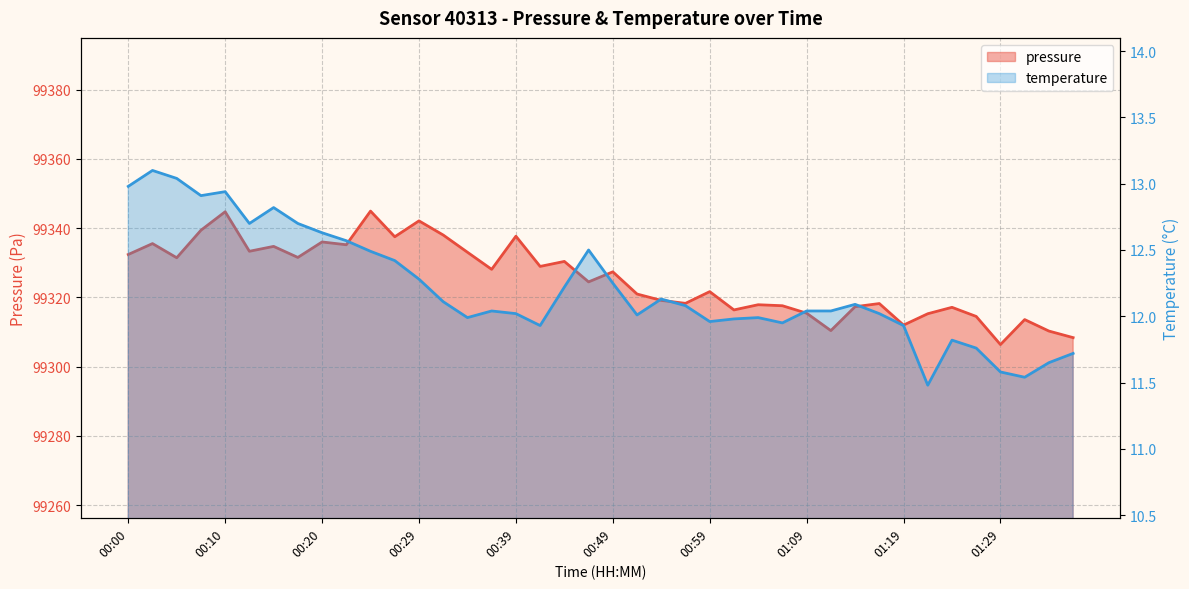

Read the temperature value at 01:29.

11.6